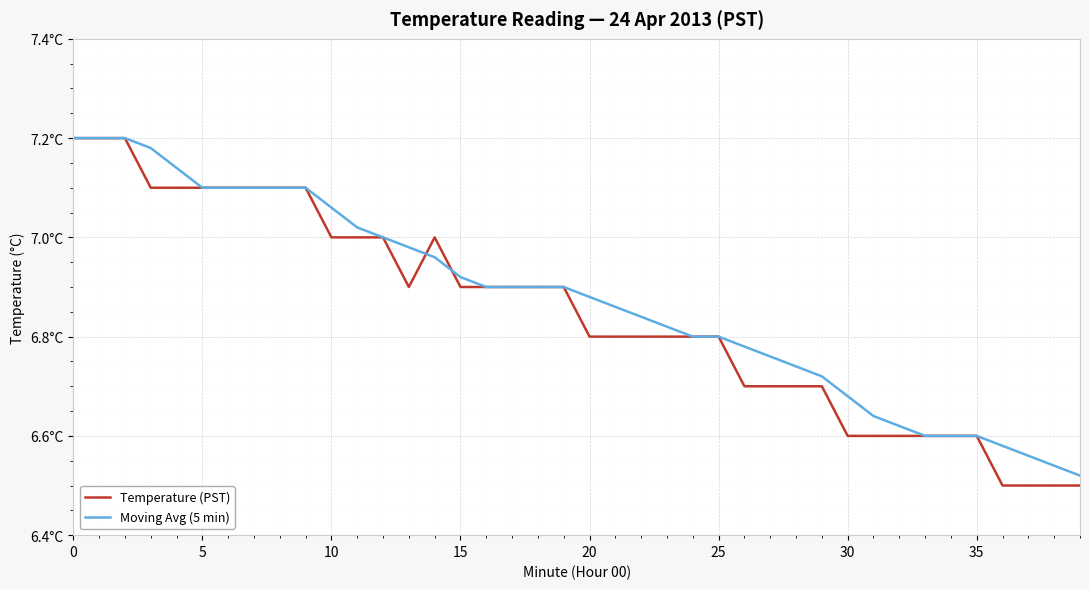

Which category has the lowest value across all series?

36